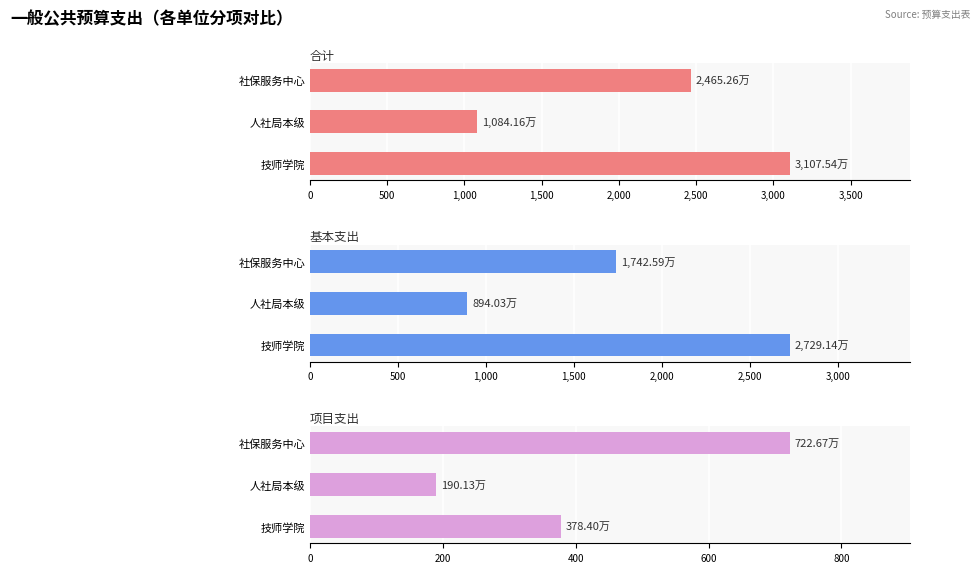

Between 人社局本级 and 社保服务中心, which is larger?

社保服务中心